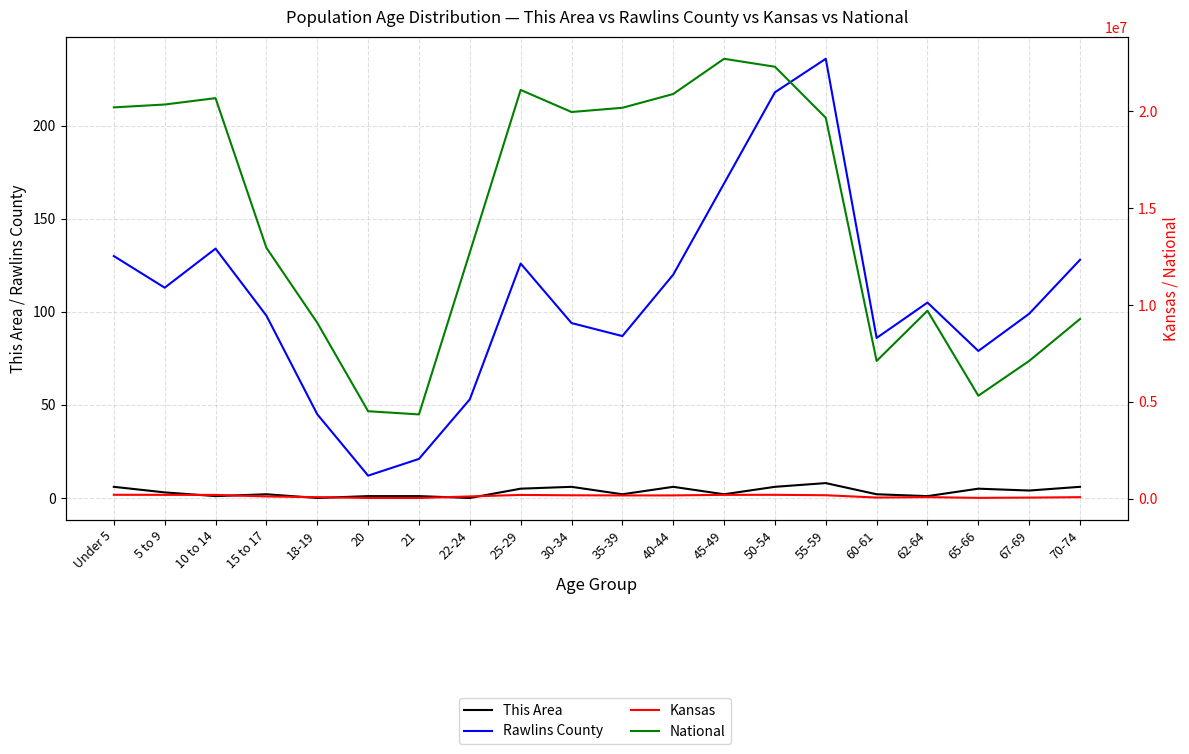

At which label does This Area reach its peak?

55-59